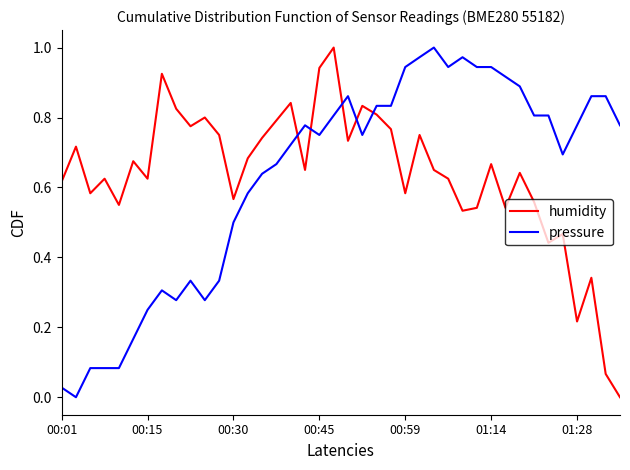

Which series ends up on top after the final intersection of humidity and pressure?

pressure